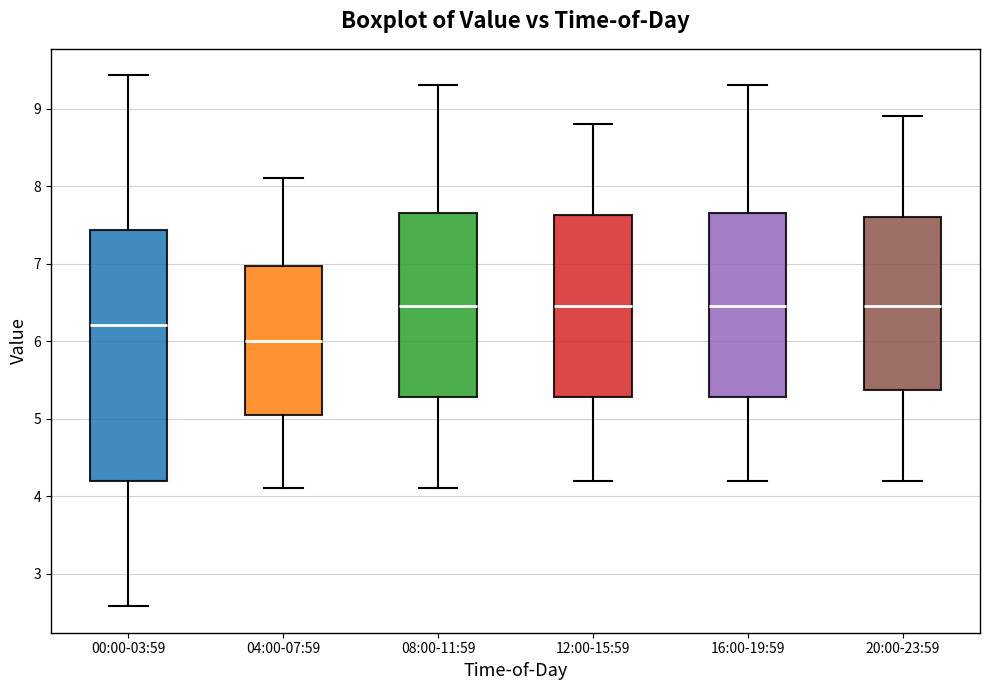

Reading left to right, transcribe this box plot: for each box, give where its median line is, the range the box spans, and where its two whiskers end, as read against the y-axis. The values are not printed on the chart, so give them approximately, as read against the axis.

00:00-03:59: median 6.2, box 4.2 to 7.4, whiskers 2.6 to 9.4
04:00-07:59: median 6.0, box 5.1 to 7.0, whiskers 4.1 to 8.1
08:00-11:59: median 6.5, box 5.3 to 7.7, whiskers 4.1 to 9.3
12:00-15:59: median 6.5, box 5.3 to 7.6, whiskers 4.2 to 8.8
16:00-19:59: median 6.5, box 5.3 to 7.7, whiskers 4.2 to 9.3
20:00-23:59: median 6.5, box 5.4 to 7.6, whiskers 4.2 to 8.9